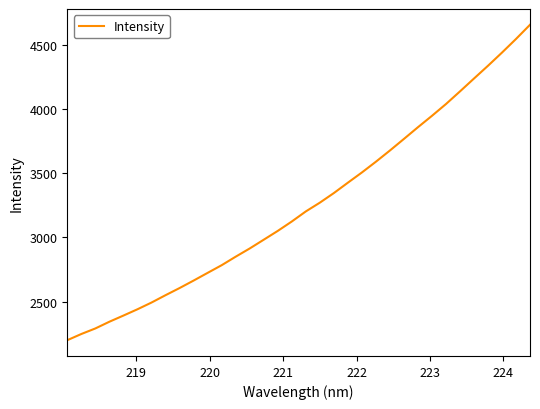

How many values are below 3202?

17